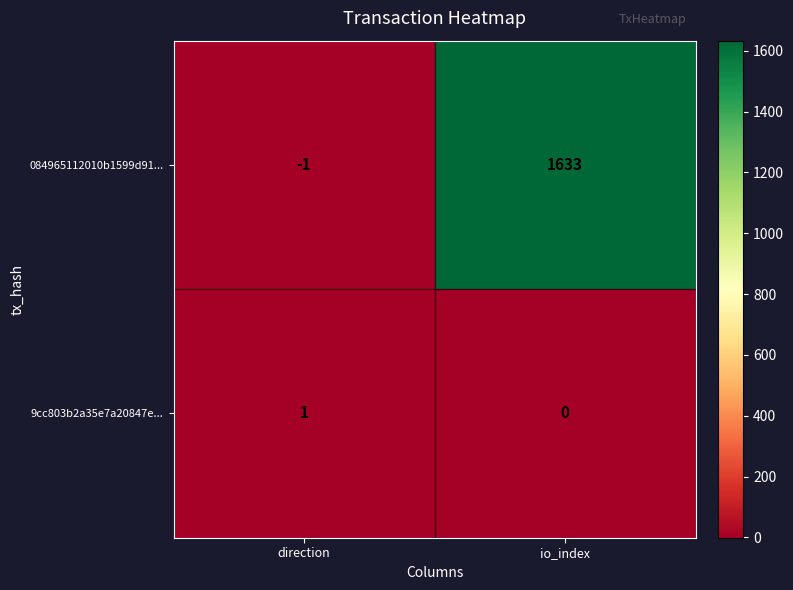

At how many categories does at least one series exceed 810?

1